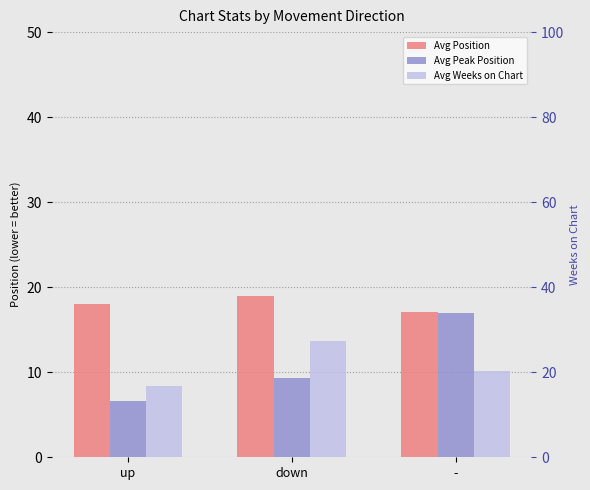

True or false: Avg Position has a value of 19.0 at down.

True